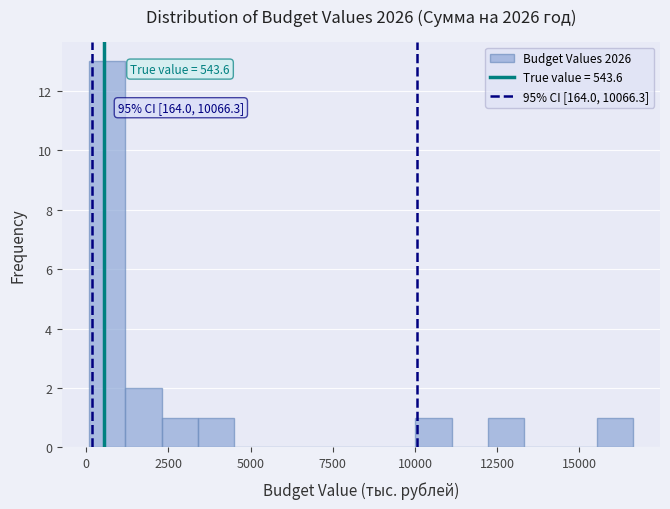

Around what value on the x-axis is the tallest bar? Give the approximate position of its centre, as read against the axis.

500